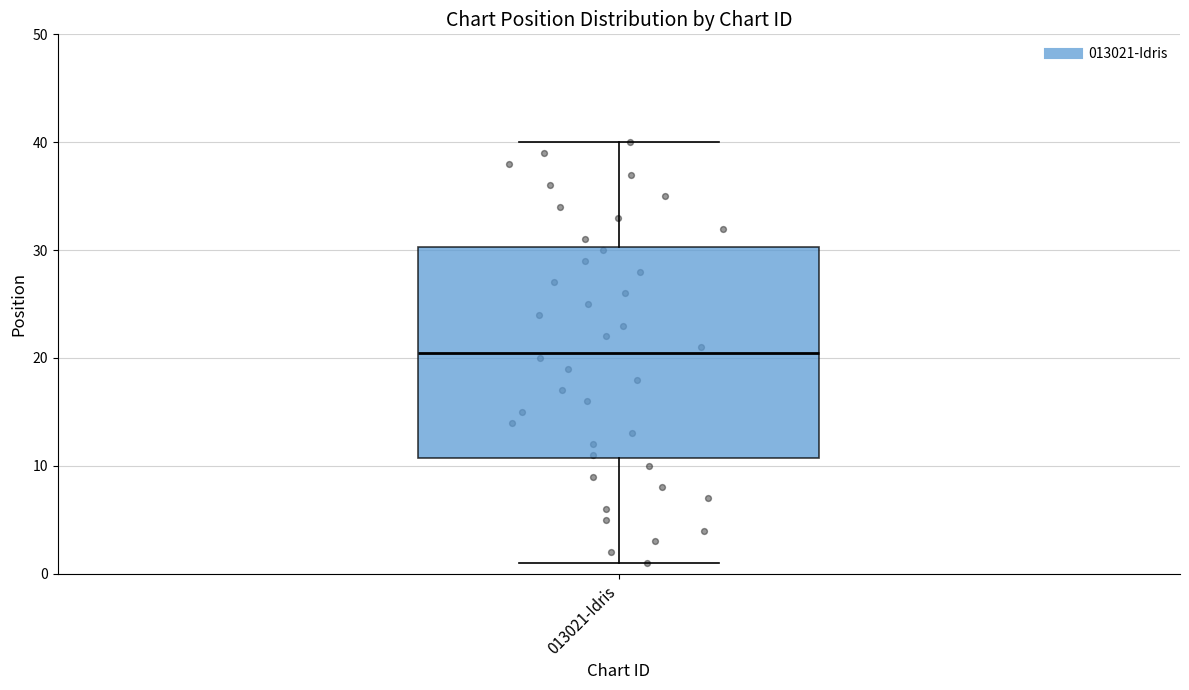

Transcribe this box plot: give where the median line is, the range the box spans, and where the two whiskers end, as read against the y-axis. The values are not printed on the chart, so give them approximately, as read against the axis.

median 21, box 11 to 30, whiskers 1 to 40